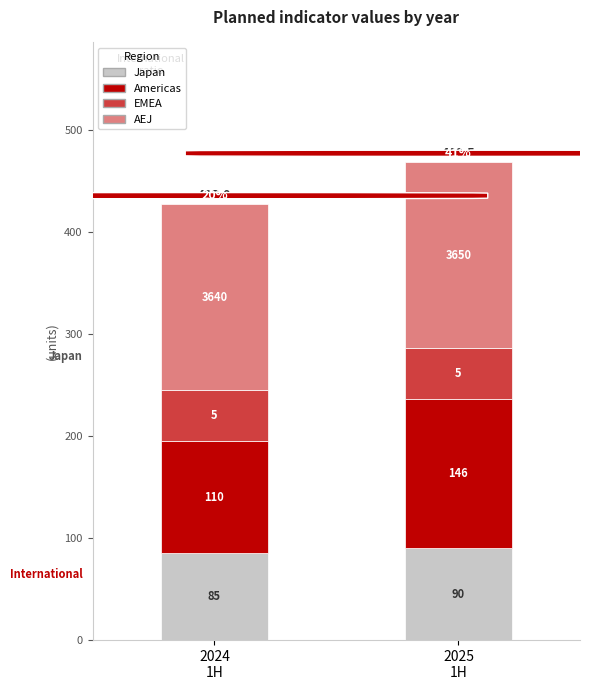

Between 2024
1H and 2025
1H, which is larger?

2025
1H